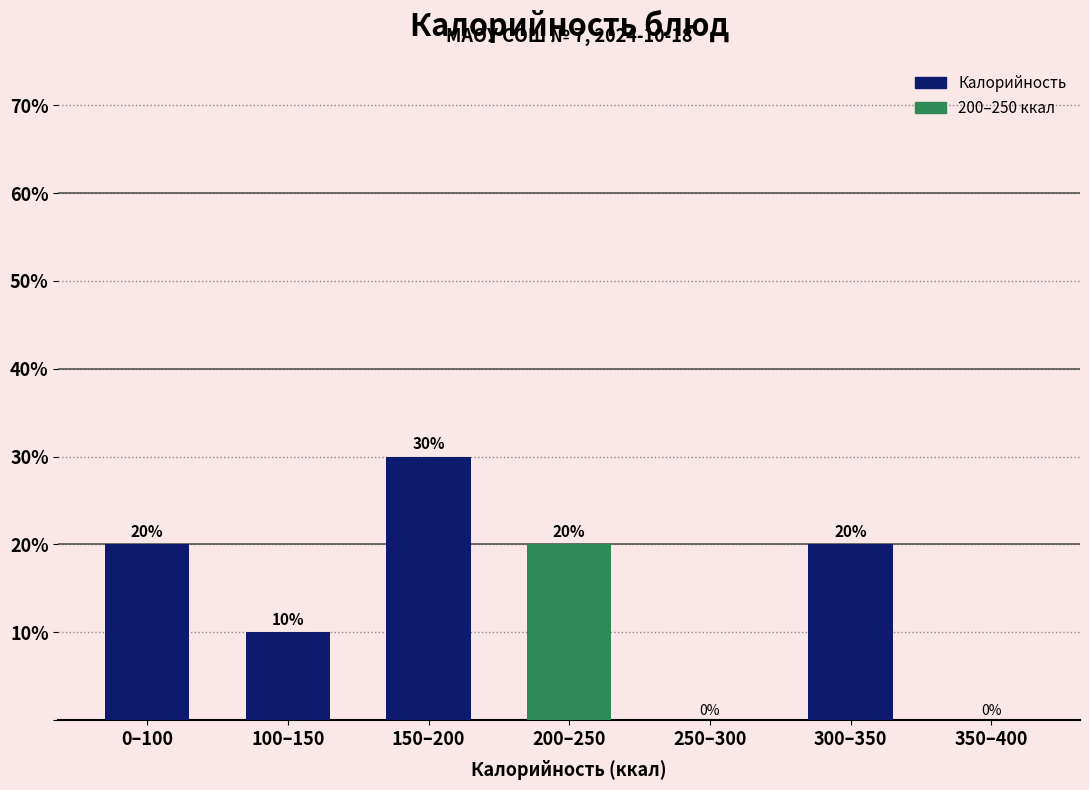

Reading right to left, what are all the values shown in this chart?

350–400=0	300–350=20	250–300=0	200–250=20	150–200=30	100–150=10	0–100=20